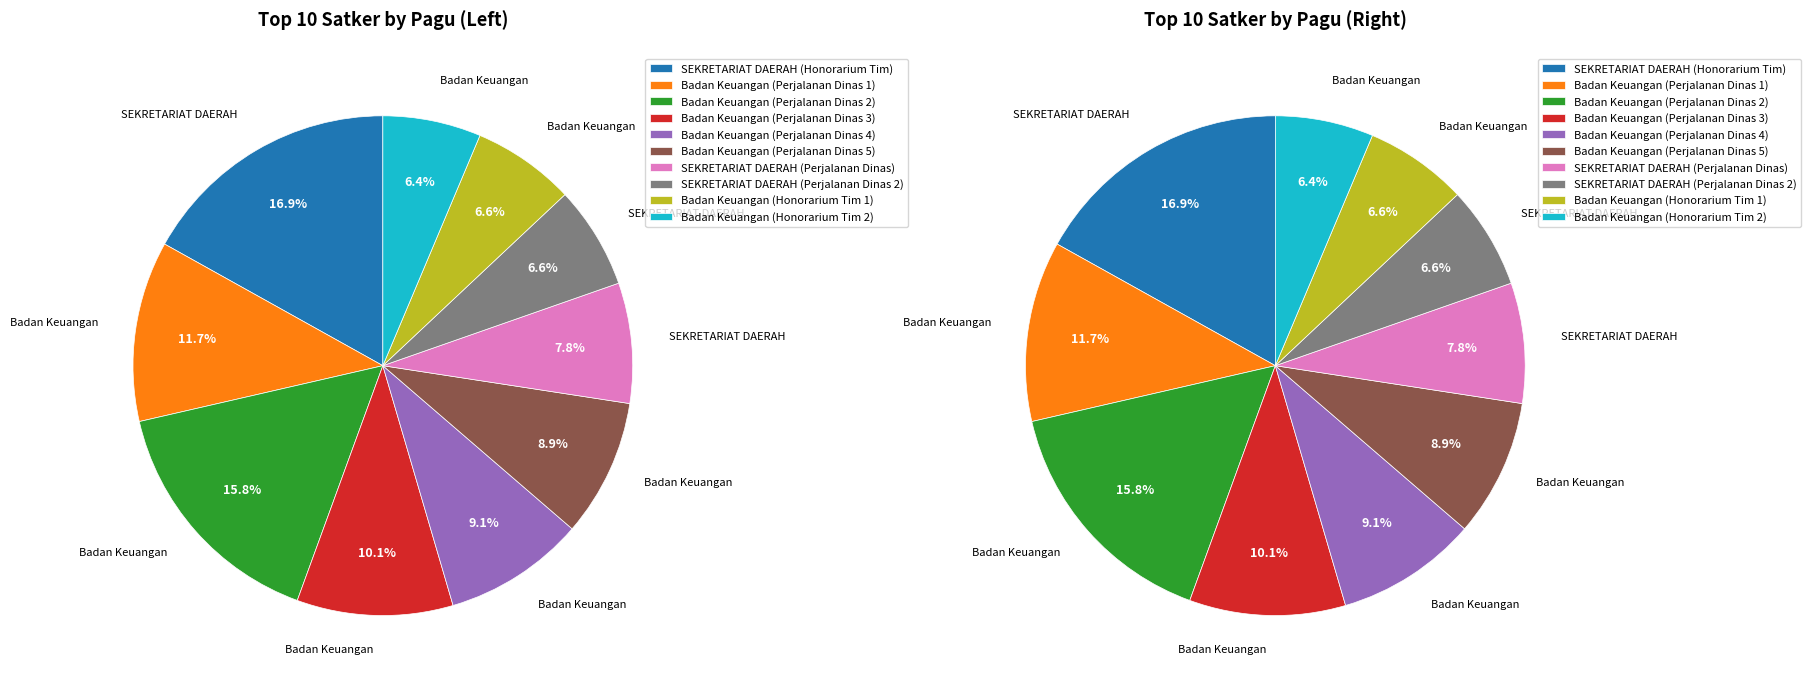

The Badan Keuangan (Perjalanan Dinas 5) slice represents 9% of the pie. True or false?

True